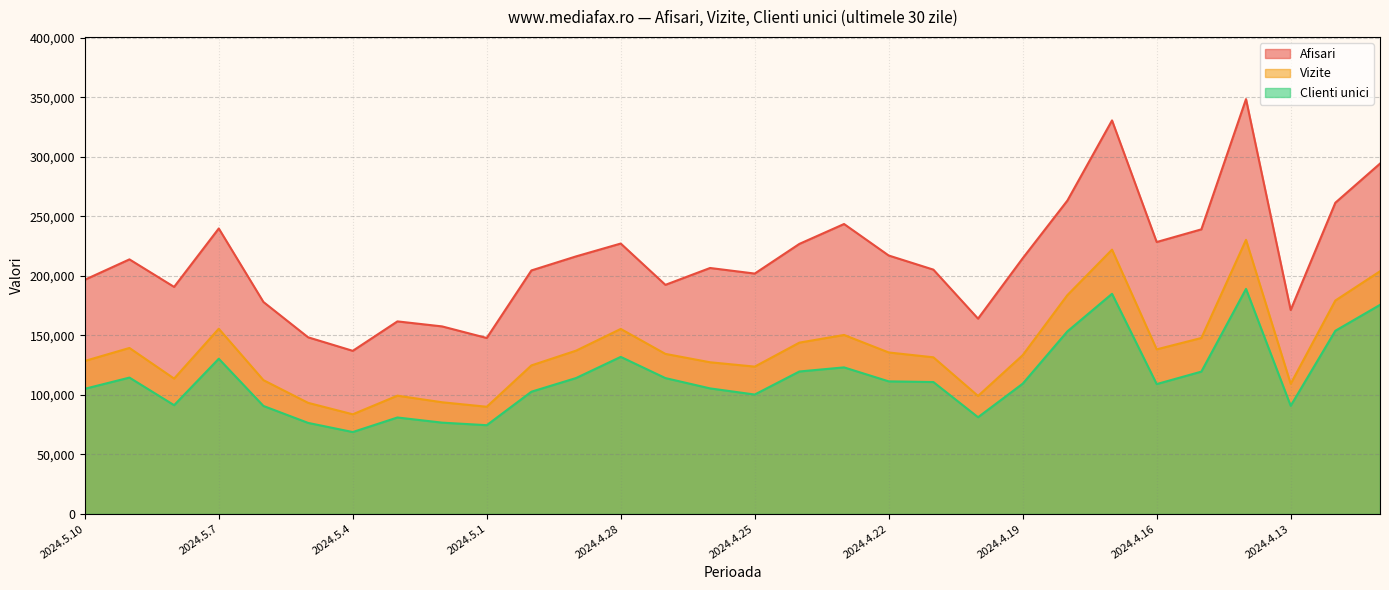

How many lines are shown in the chart?

3